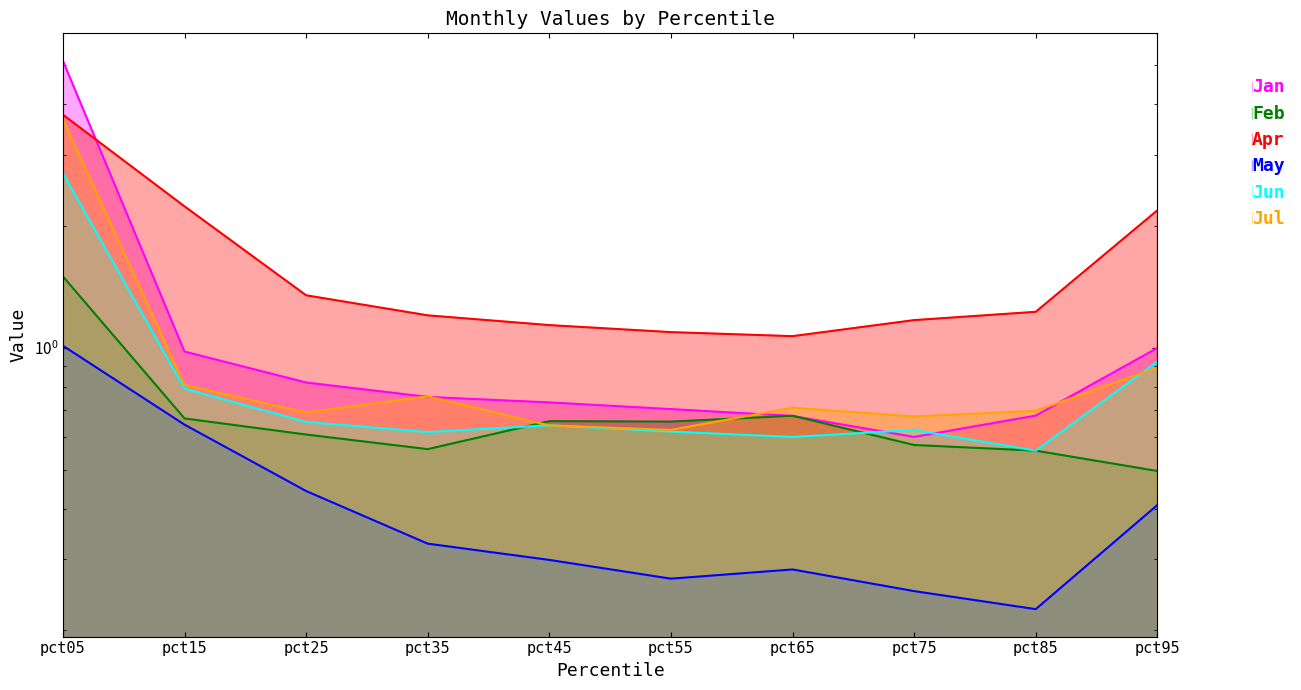

At which category is the sum across all series the highest?

pct05